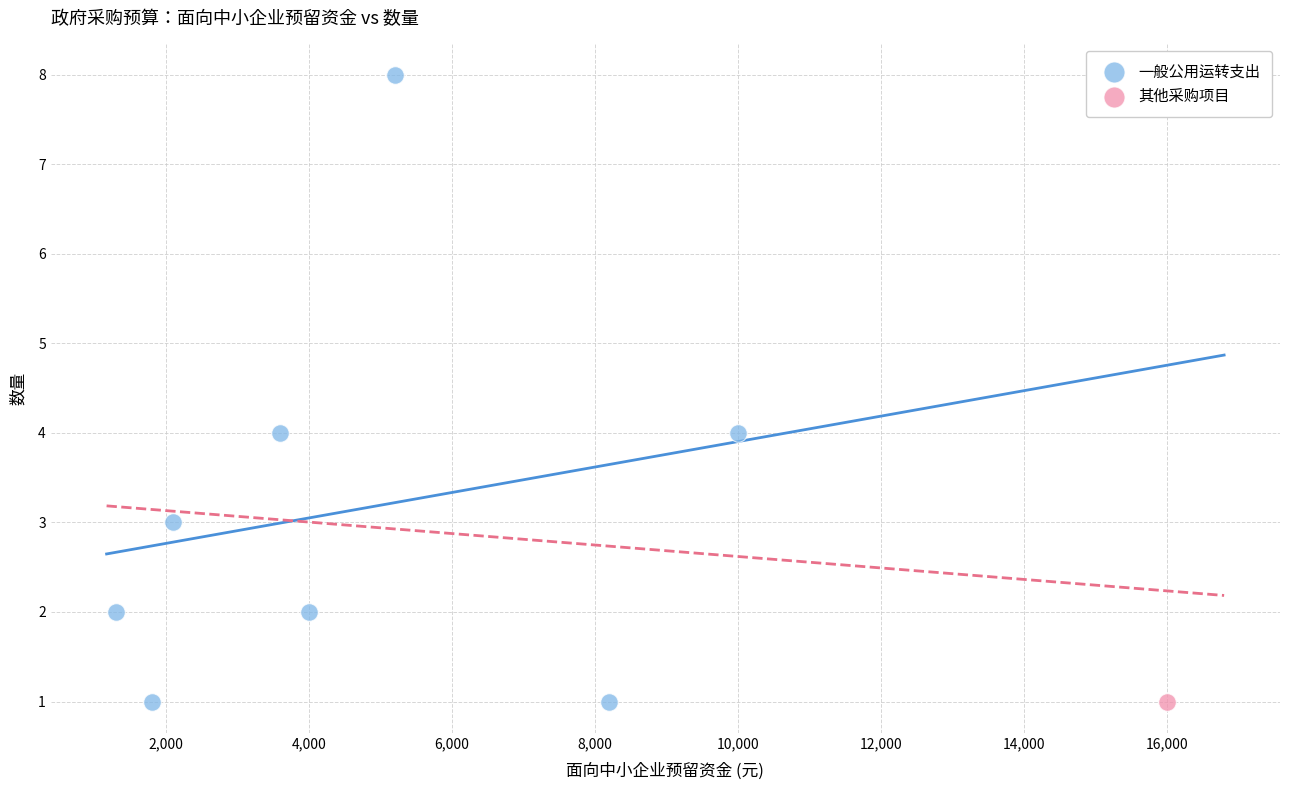

What are all the series names shown in the legend?

一般公用运转支出, 其他采购项目